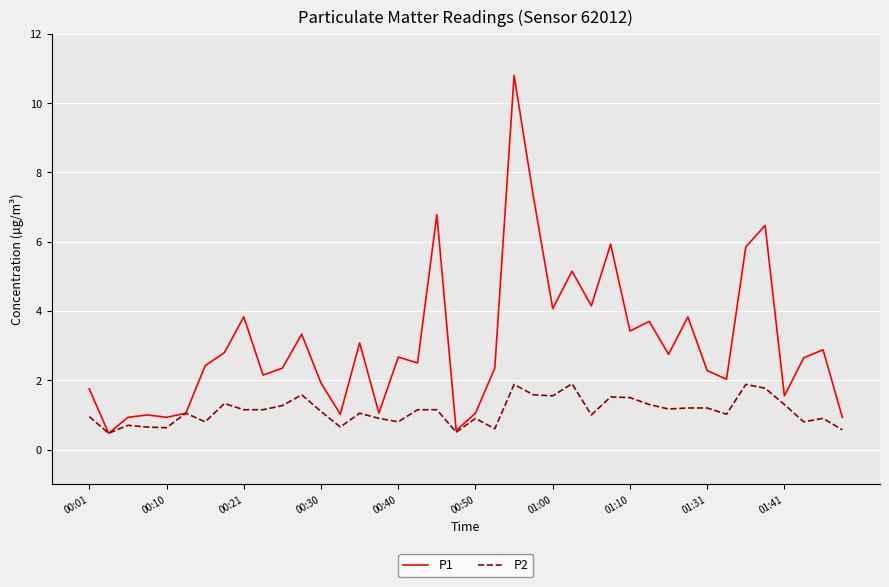

What is the highest value of the P1 series?

10.8